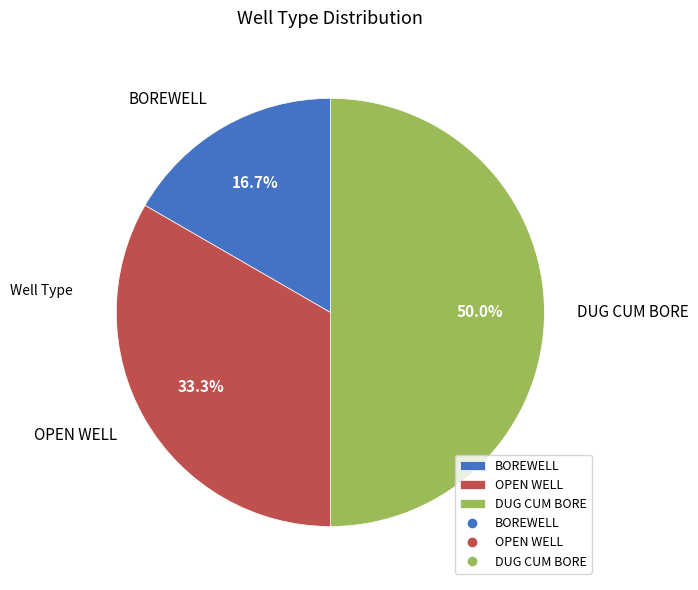

Do DUG CUM BORE and BOREWELL together represent more than half of the pie?

Yes